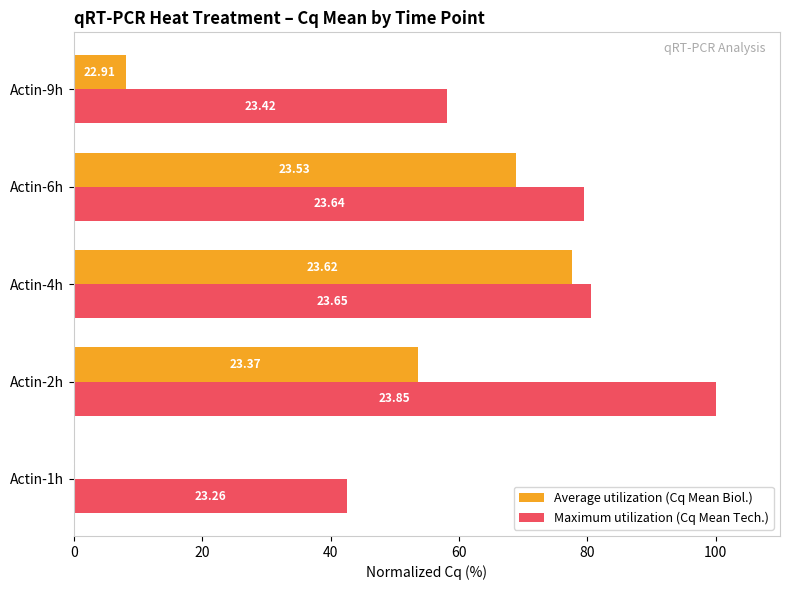

What are all the series names shown in the legend?

Average utilization (Cq Mean Biol.), Maximum utilization (Cq Mean Tech.)